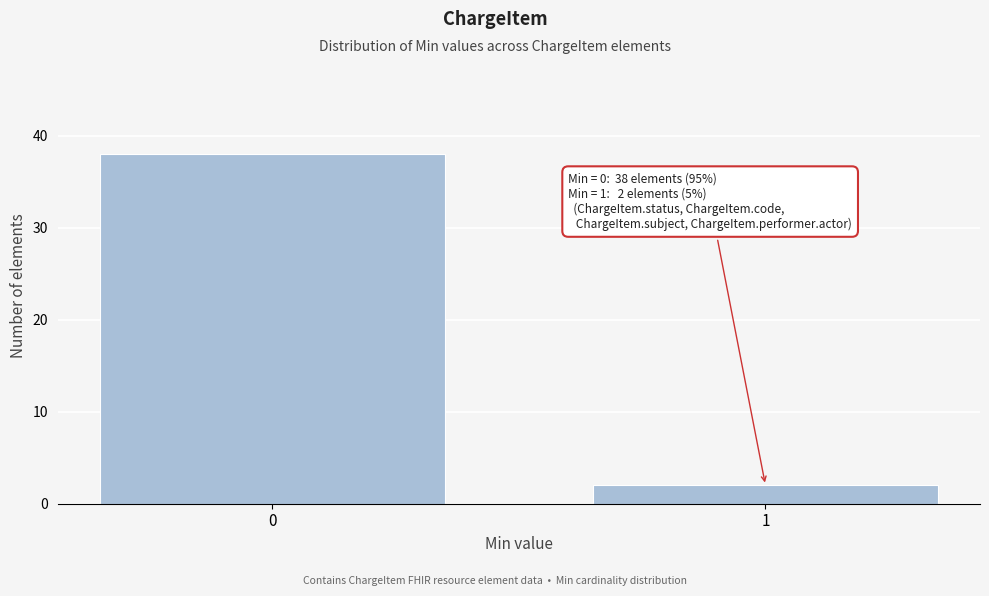

Reading left to right, transcribe all the data shown in this chart.

0=38	1=2